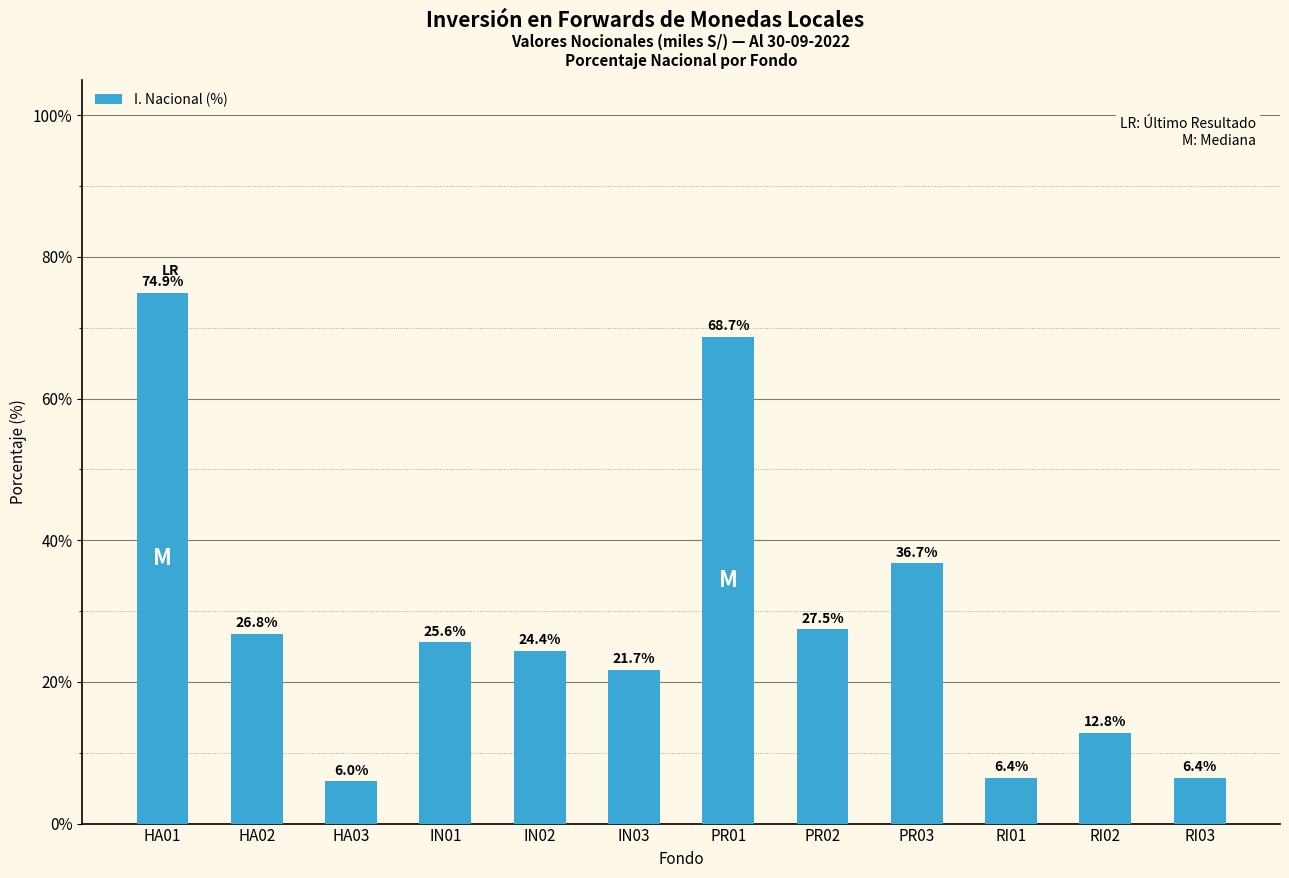

What is the label of the 6th bar from the left?

IN03